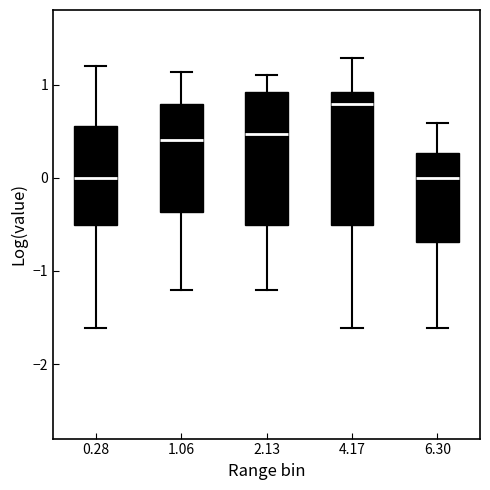

Reading left to right, transcribe this box plot: for each box, give where its median line is, the range the box spans, and where its two whiskers end, as read against the y-axis. The values are not printed on the chart, so give them approximately, as read against the axis.

0.28: median 0.0, box -0.5 to 0.6, whiskers -1.6 to 1.2
1.06: median 0.4, box -0.4 to 0.8, whiskers -1.2 to 1.1
2.13: median 0.5, box -0.5 to 0.9, whiskers -1.2 to 1.1
4.17: median 0.8, box -0.5 to 0.9, whiskers -1.6 to 1.3
6.30: median 0.0, box -0.7 to 0.3, whiskers -1.6 to 0.6